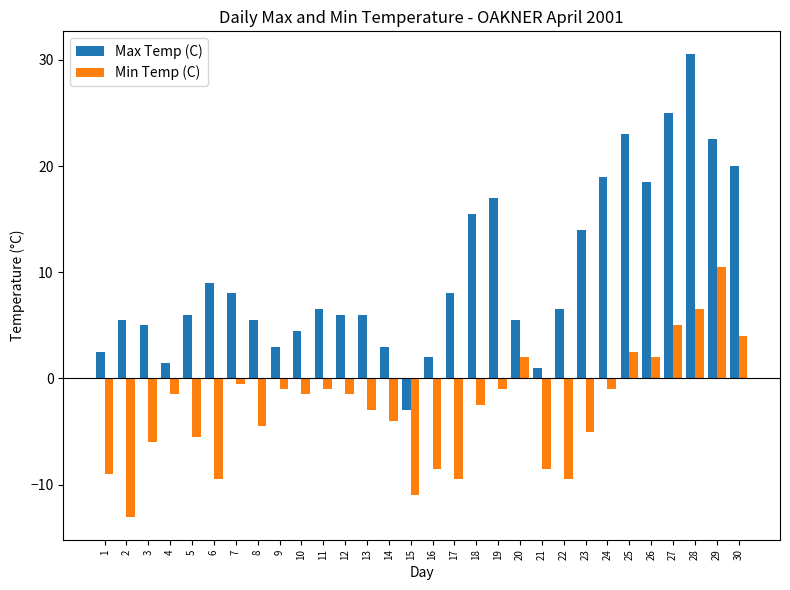

List the series in order of their overall mean, lowest first.

Min Temp (C), Max Temp (C)